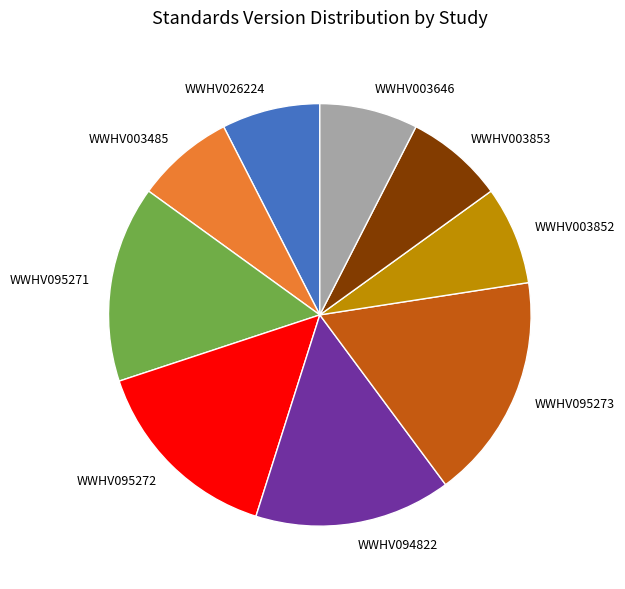

Which slice is the largest?

WWHV095273